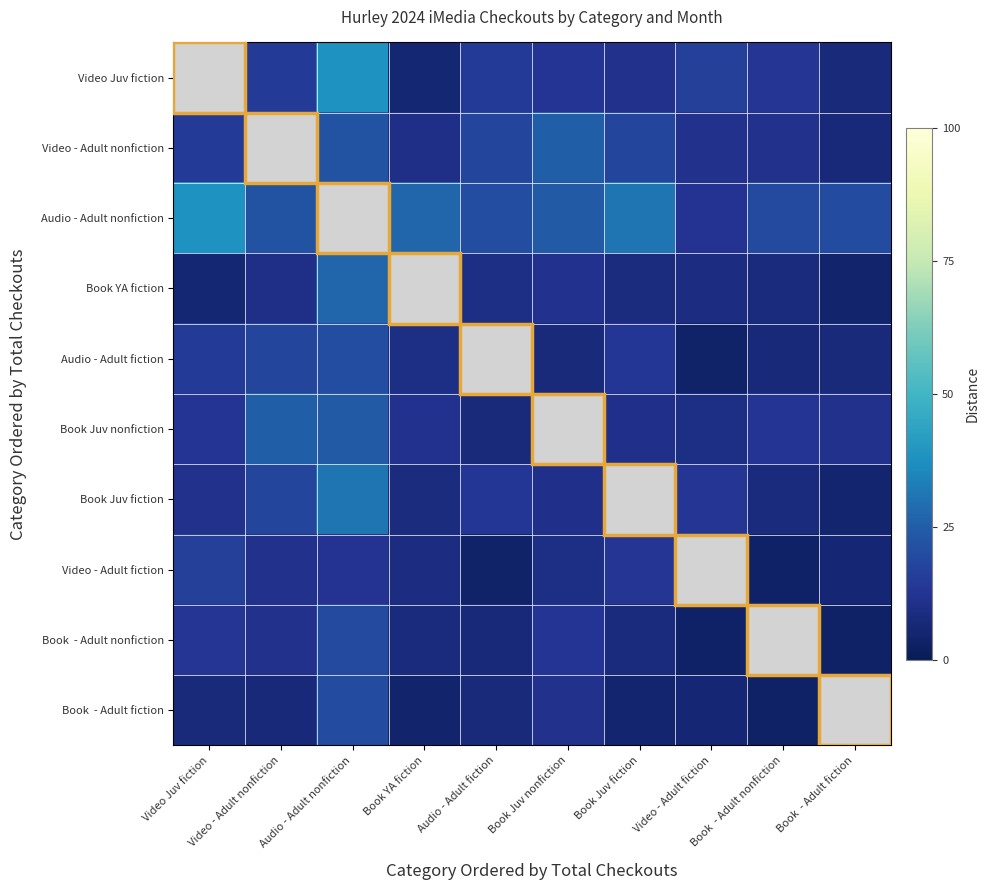

Which series has the largest total across all categories?

Audio - Adult nonfiction